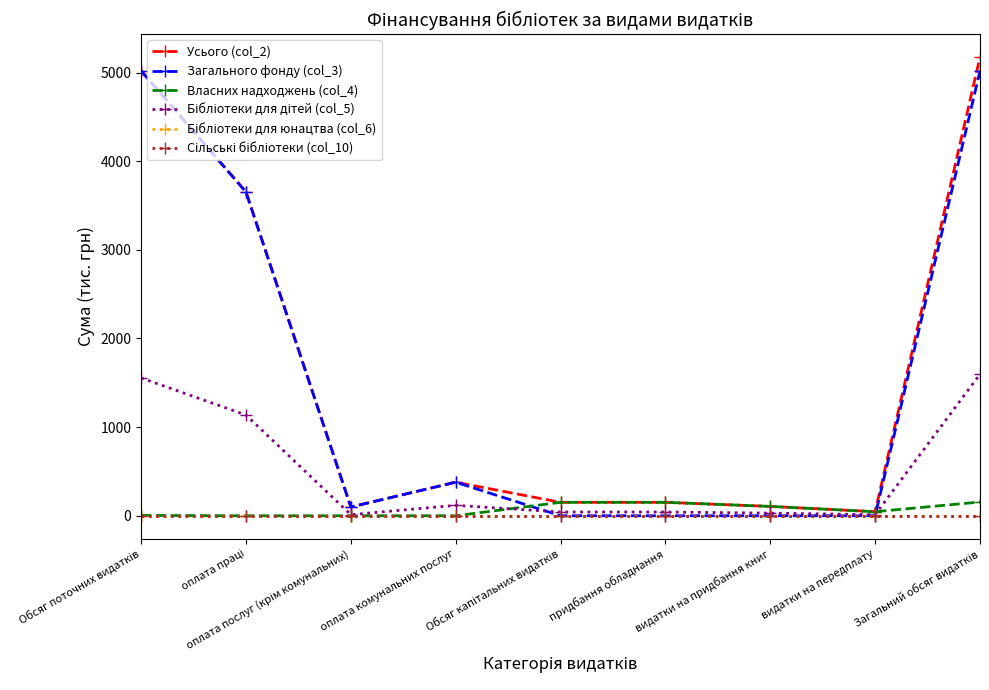

True or false: Власних надходжень (col_4) has more than 0 points higher than both neighbors.

False